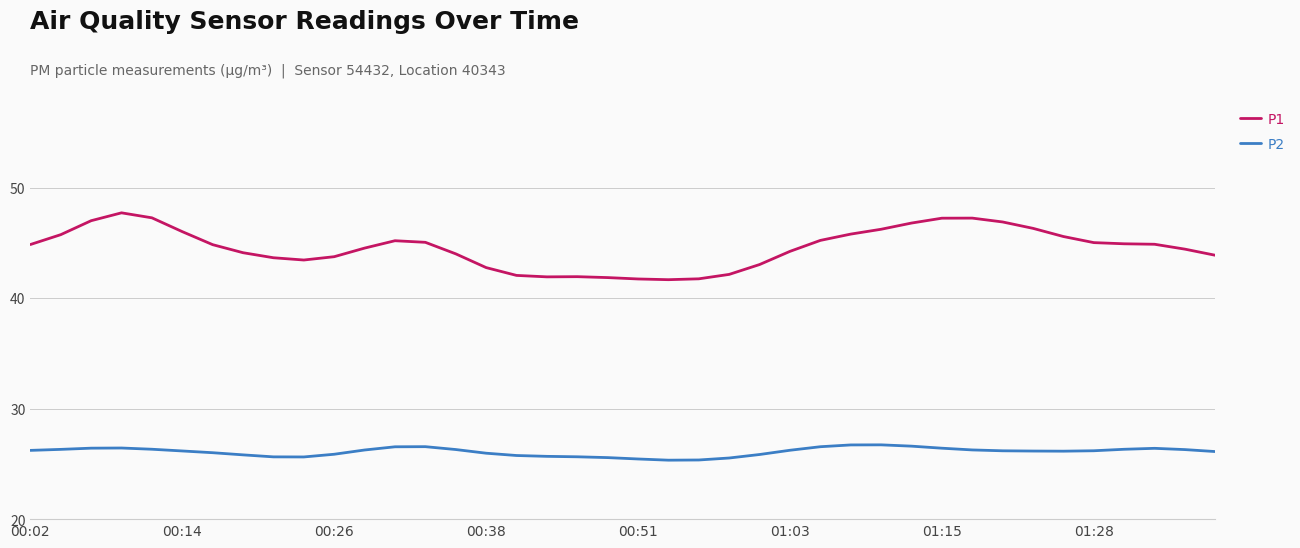

List the series in order of their peak value, lowest first.

P2, P1